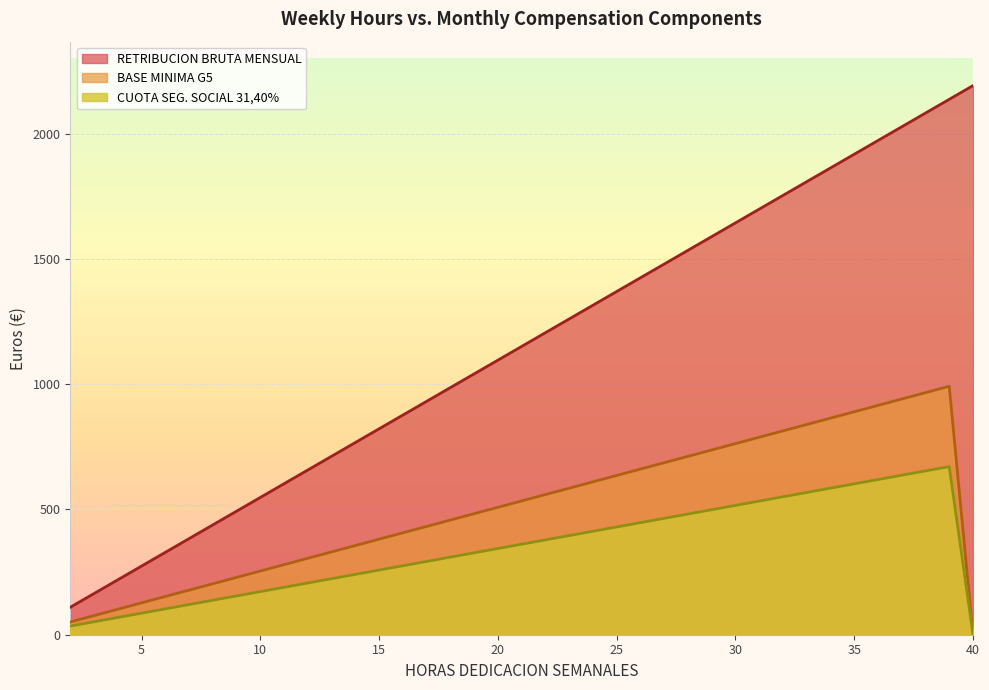

What value does the BASE MINIMA G5 series have at 25?

635.8